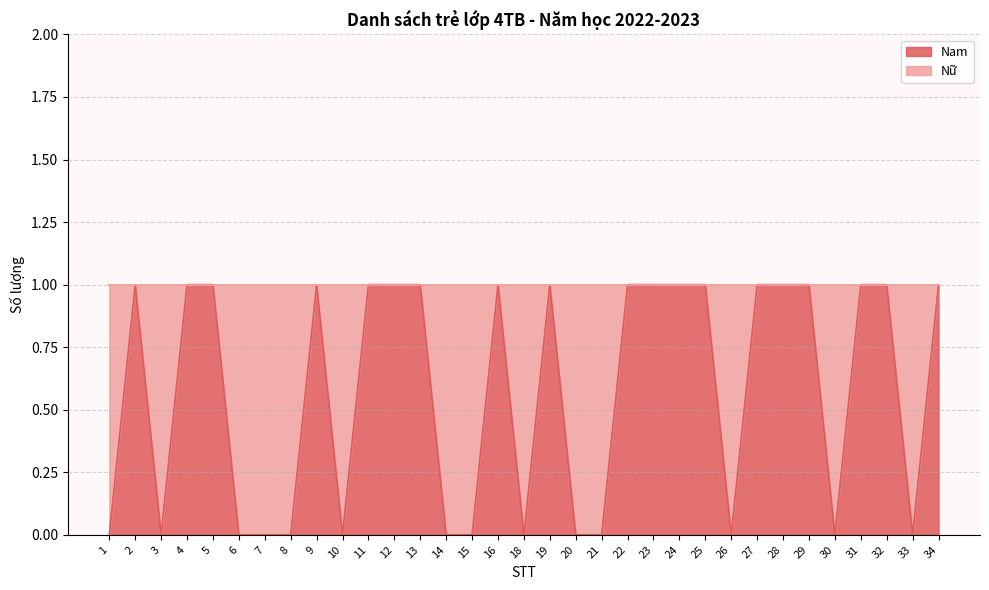

How many lines are shown in the chart?

1